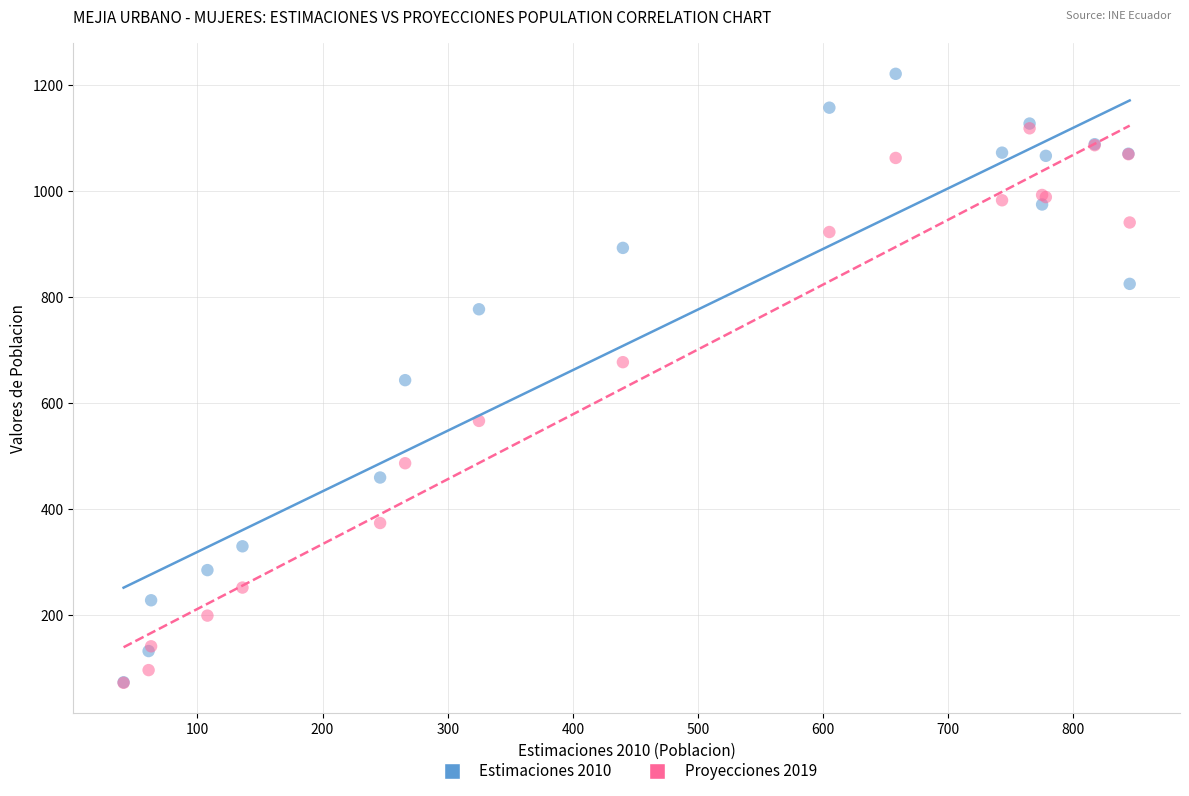

Which series reaches the maximum Y coordinate?

Estimaciones 2010